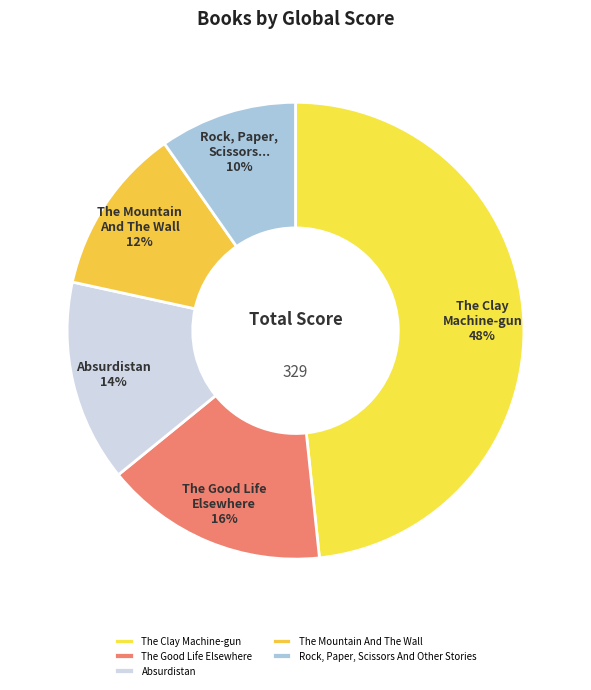

The Absurdistan slice represents 22% of the pie. True or false?

False